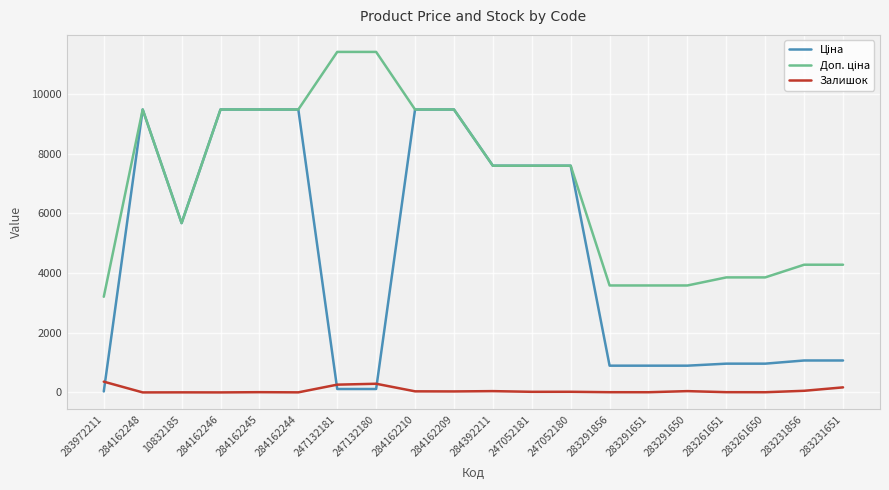

Is it true that Залишок equals 8.0 at 283261651?

True